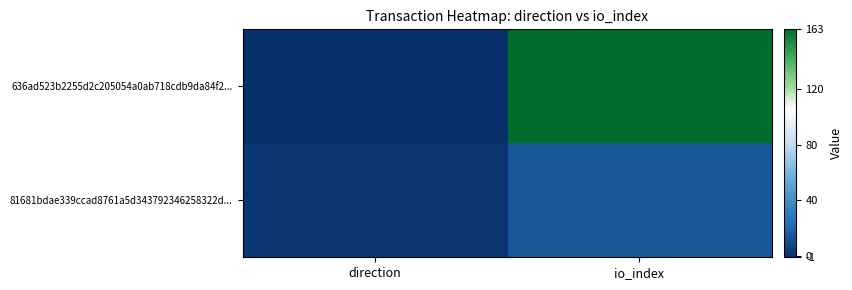

Which series has the largest total across all categories?

636ad523b2255d2c205054a0ab718cdb9da84f2...